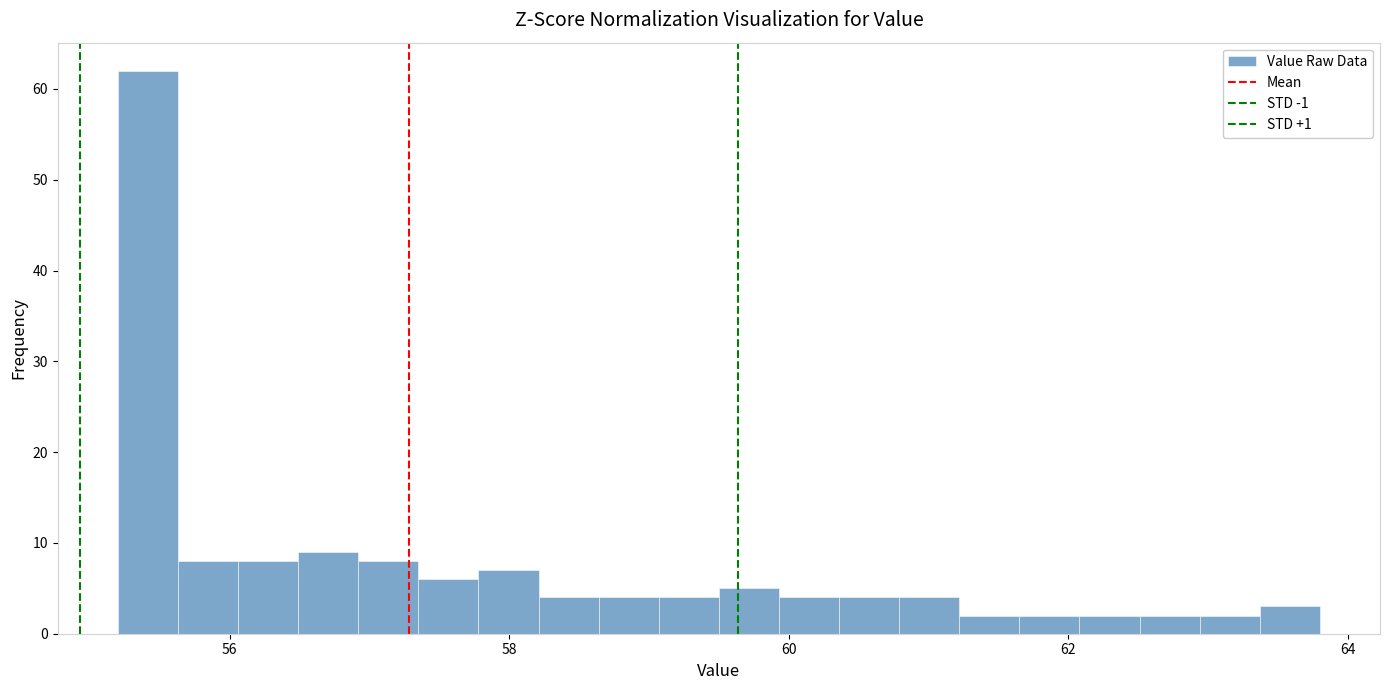

Read against the x-axis, roughly where is the centre of the tallest bar?

55.4